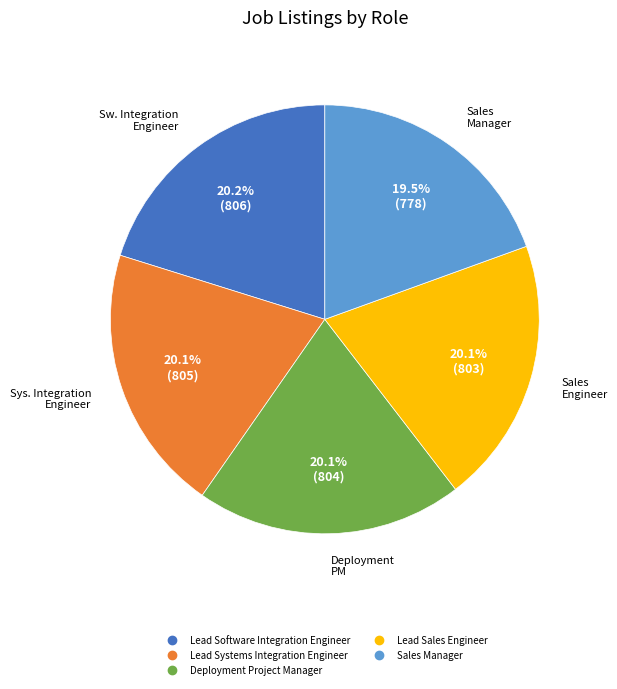

What percentage is the Lead Sales Engineer slice, to the nearest percent?

20%